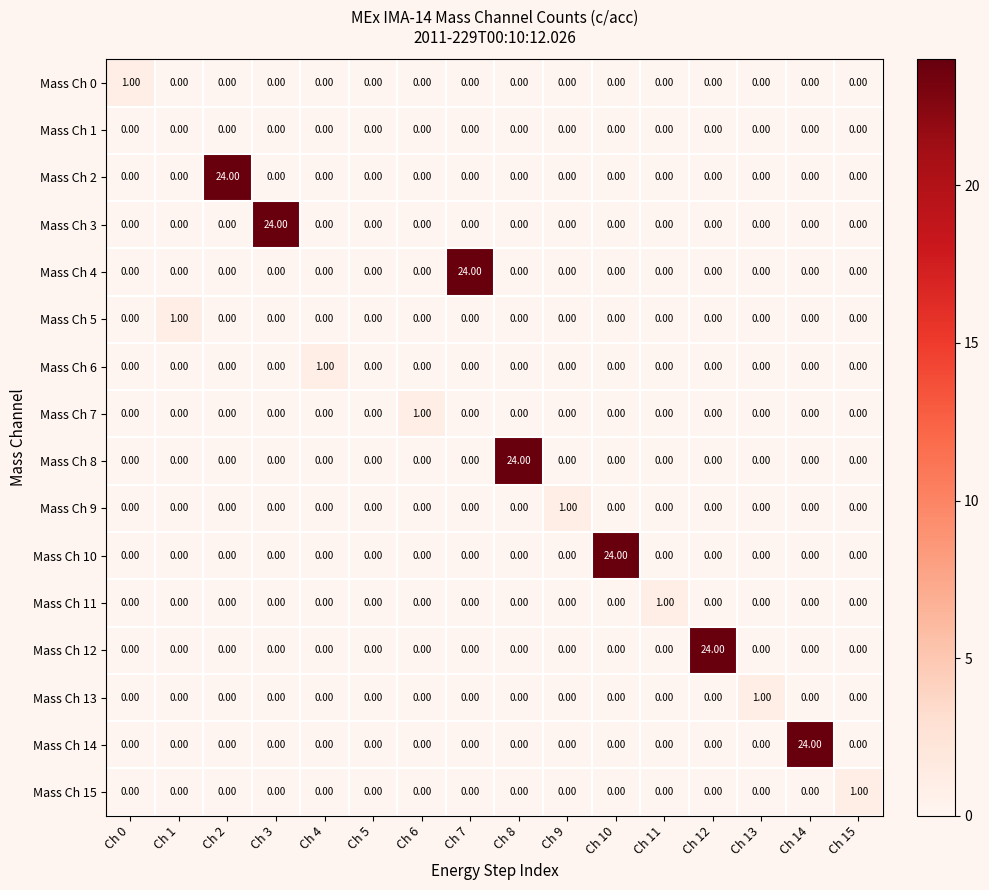

At how many categories does at least one series exceed 7?

7